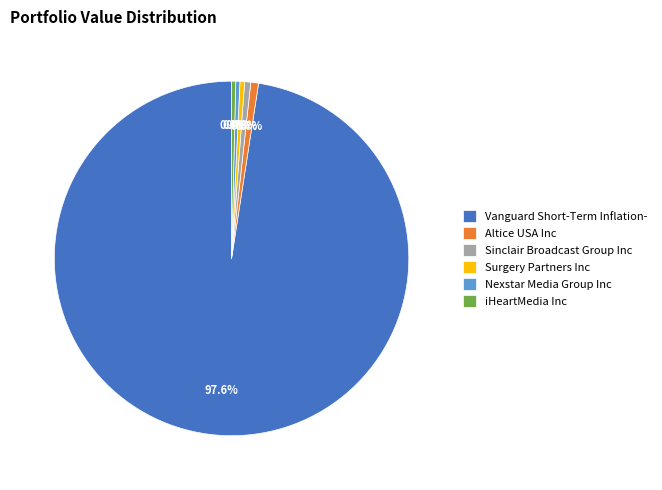

Do Nexstar Media Group Inc and Altice USA Inc together represent more than half of the pie?

No